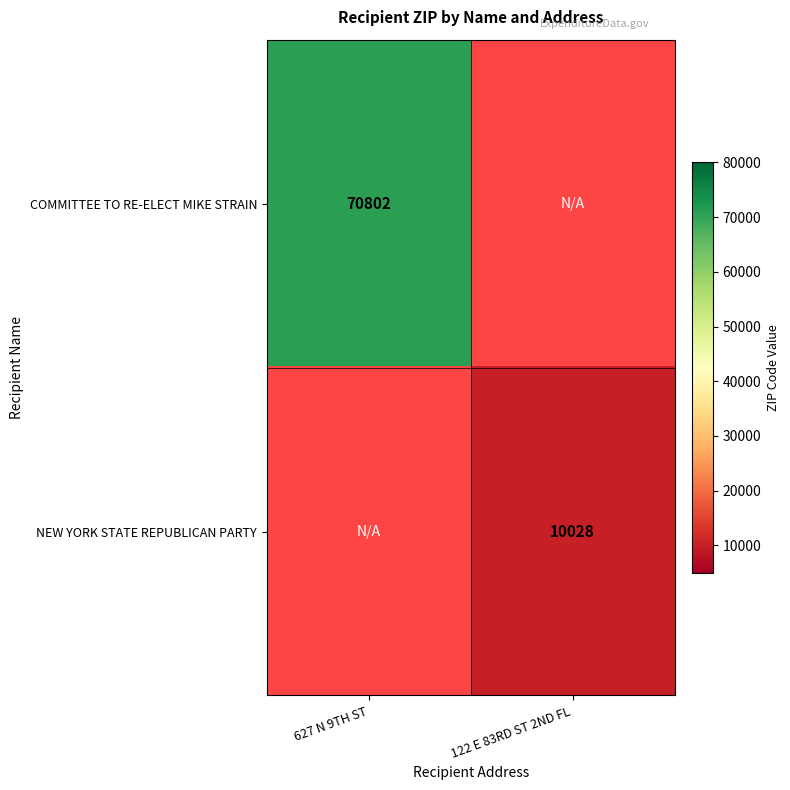

At how many categories does at least one series exceed 26763?

1